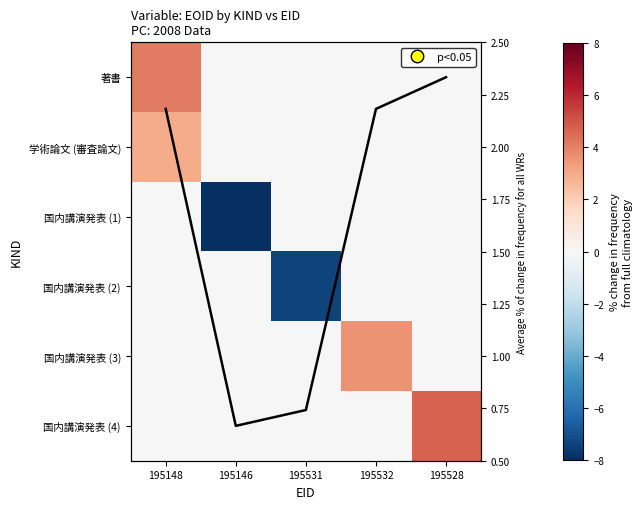

What is the average value of the 著書 series?

0.8